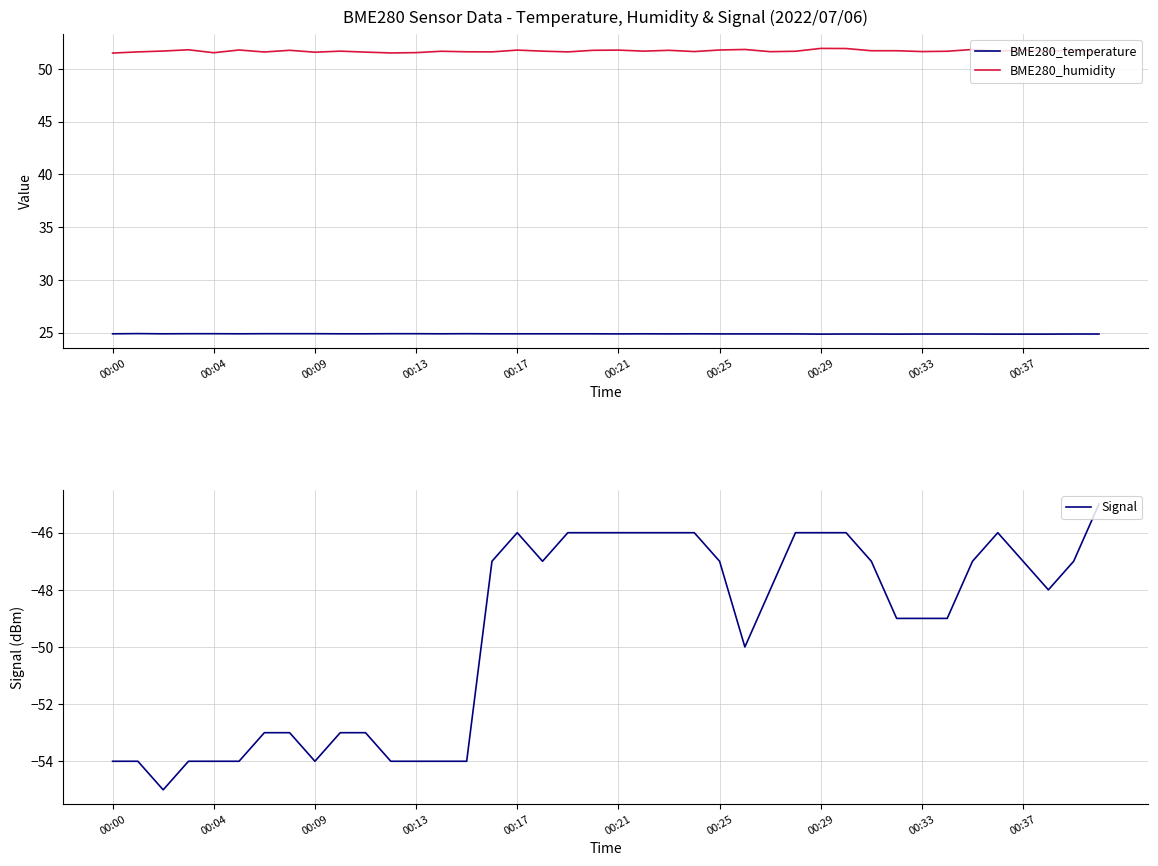

The value of Signal at 00:33 is -32. True or false?

False